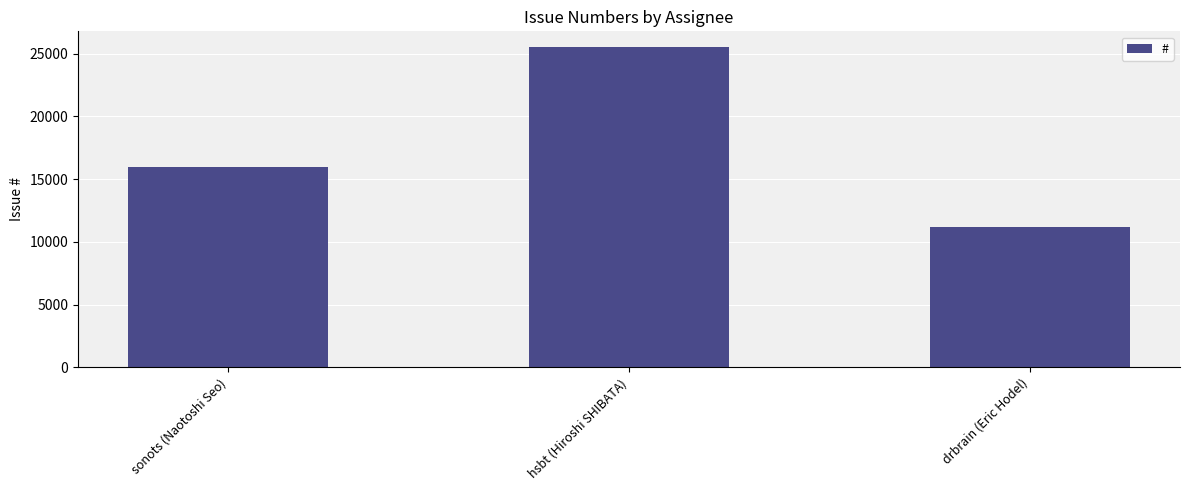

Which has a higher value, hsbt (Hiroshi SHIBATA) or sonots (Naotoshi Seo)?

hsbt (Hiroshi SHIBATA)